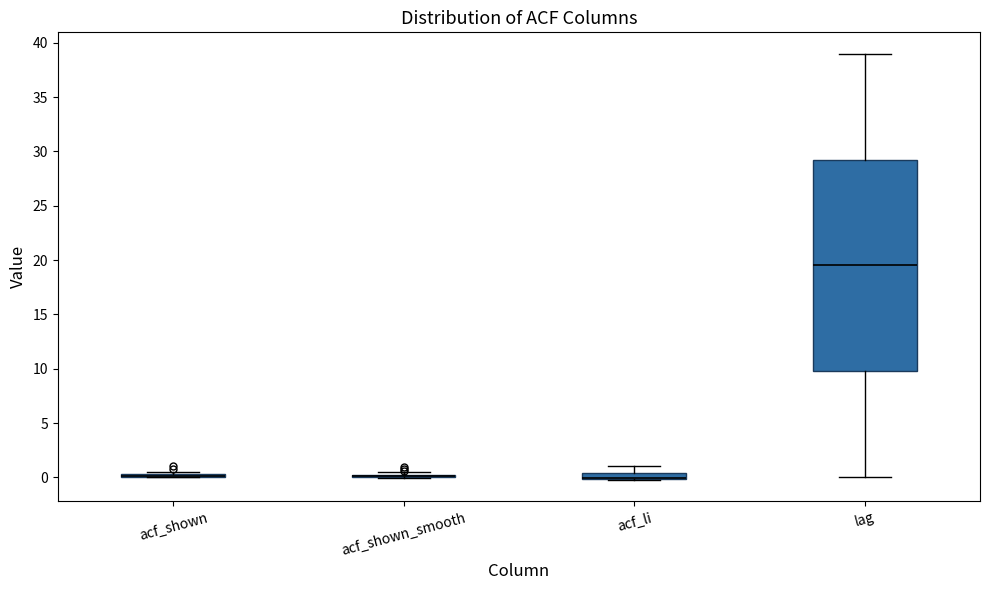

Where does the upper whisker of the box for acf_li end on the y-axis? The values are not printed on the chart, so give them approximately, as read against the axis.

1.0